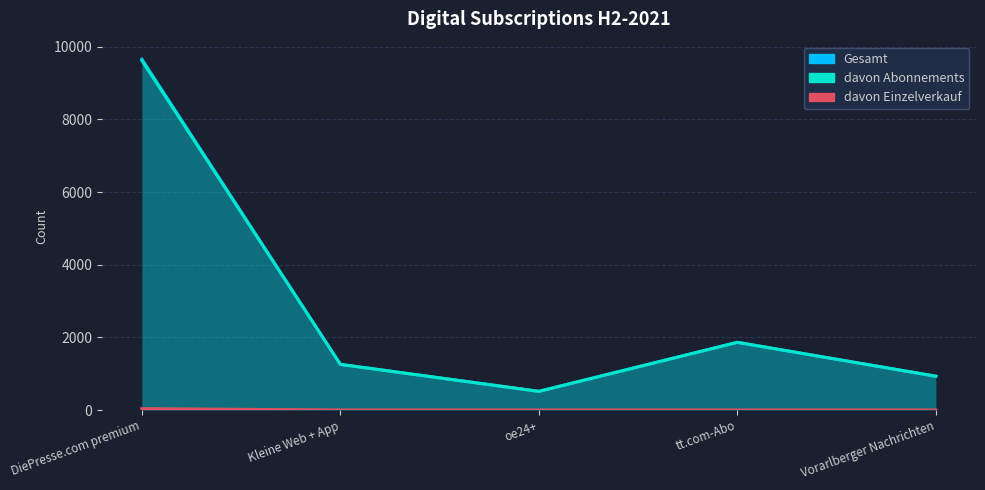

At how many categories does at least one series exceed 395?

5